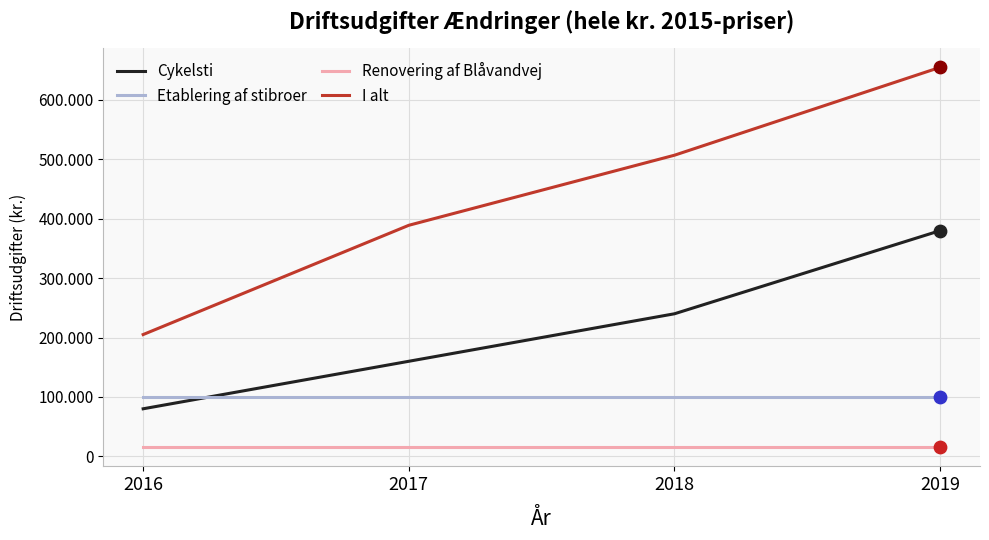

Does the chart have visible grid lines?

Yes